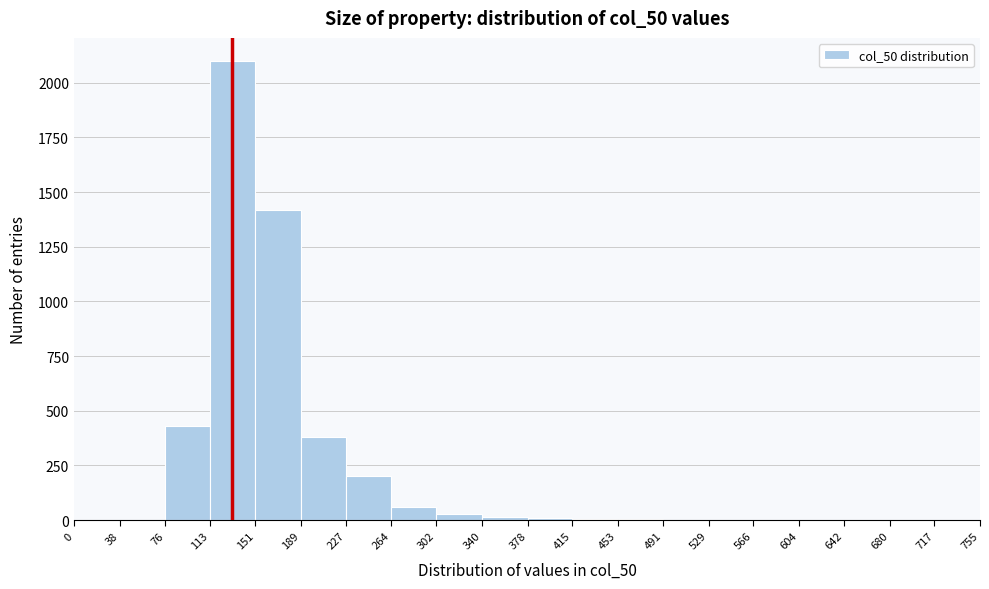

Reading left to right, list every bar in this chart as the range it spans on the x-axis followed by its height. The values are not printed on the chart, so give them approximately, as read against the axis.

0 to 38: 0
38 to 76: 0
76 to 113: 450
113 to 151: 2100
151 to 189: 1400
189 to 227: 400
227 to 264: 200
264 to 302: 50
302 to 340: under 50
340 to 378: under 50
378 to 415: under 50
415 to 453: under 50
453 to 491: under 50
491 to 529: under 50
529 to 566: under 50
566 to 604: under 50
604 to 642: 0
642 to 680: 0
680 to 717: 0
717 to 755: 0